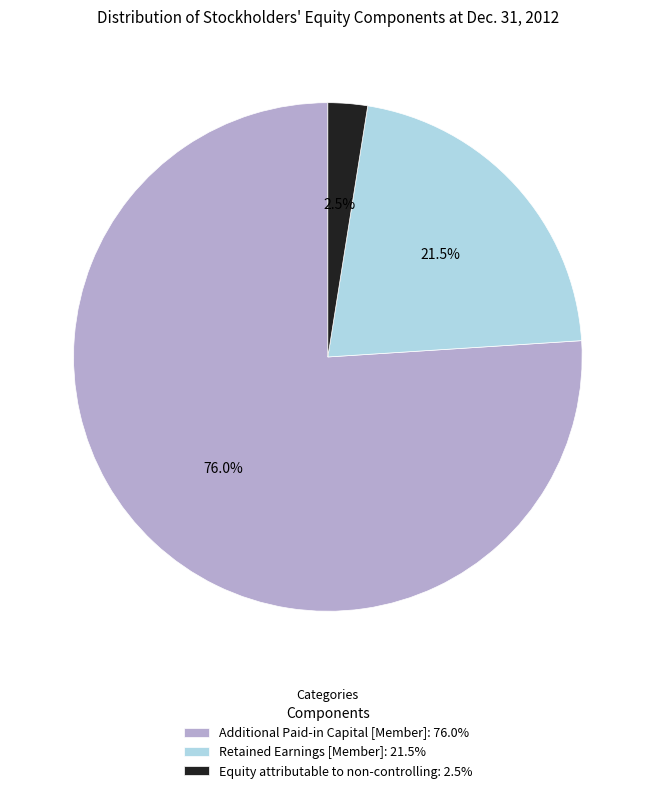

Do Additional Paid-in Capital [Member] and Retained Earnings [Member] together represent more than half of the pie?

Yes